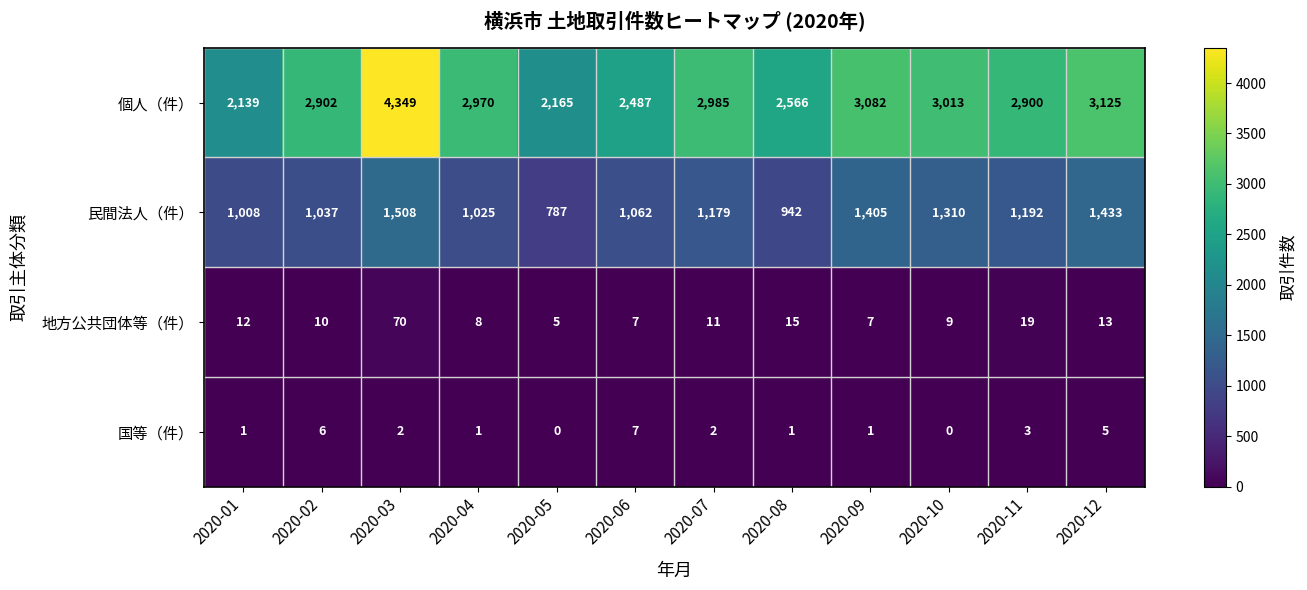

Which label corresponds to the largest value in the chart?

2020-03